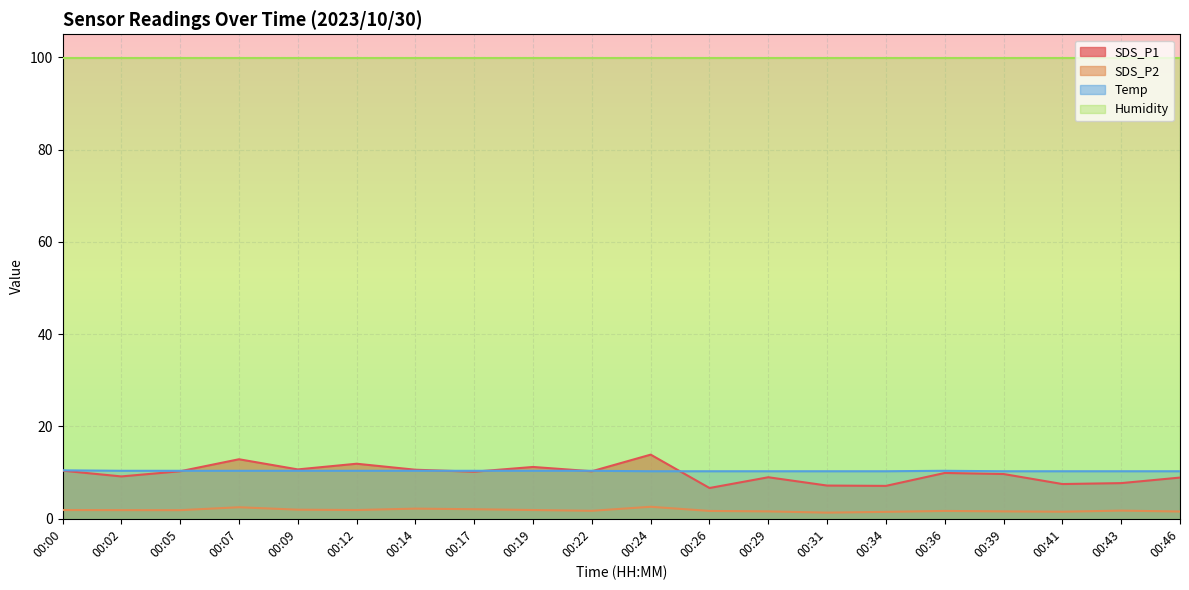

At which category is the sum across all series the highest?

00:24